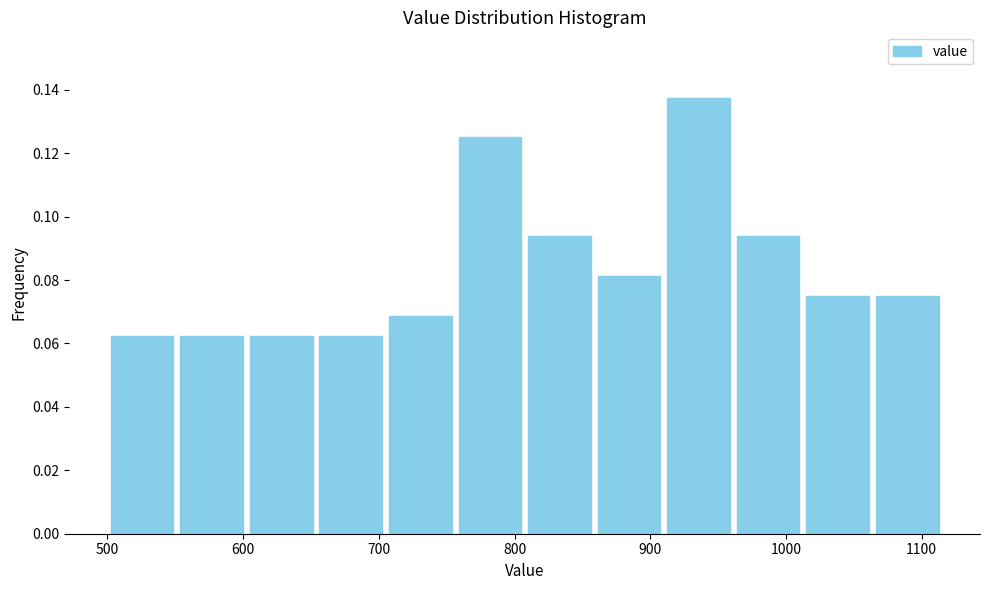

Reading left to right, list every bar in this chart as the range it spans on the x-axis followed by its height. Neither the bar edges nor the heights are printed on the chart, so give them approximately, as read against the axes.

500 to 550: 0.062
550 to 600: 0.062
600 to 650: 0.062
650 to 710: 0.062
710 to 760: 0.068
760 to 810: 0.126
810 to 860: 0.094
860 to 910: 0.082
910 to 960: 0.138
960 to 1010: 0.094
1010 to 1060: 0.076
1060 to 1120: 0.076